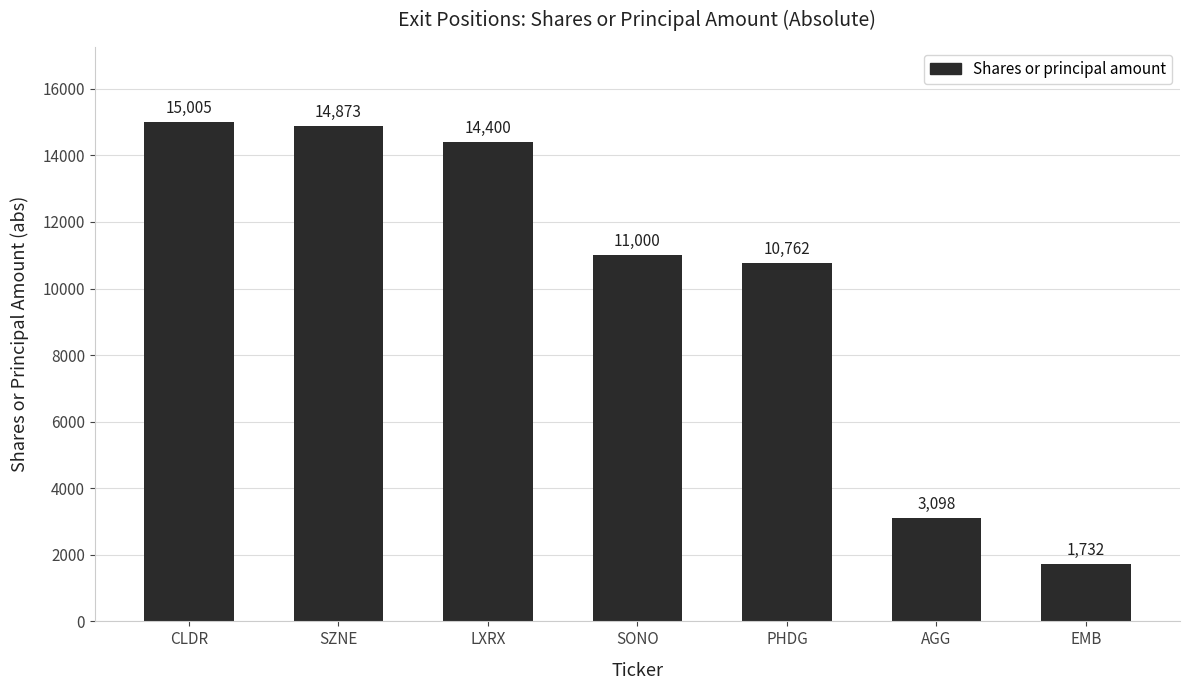

Reading left to right, what are all the values shown in this chart?

CLDR=15005	SZNE=14873	LXRX=14400	SONO=11000	PHDG=10762	AGG=3098	EMB=1732